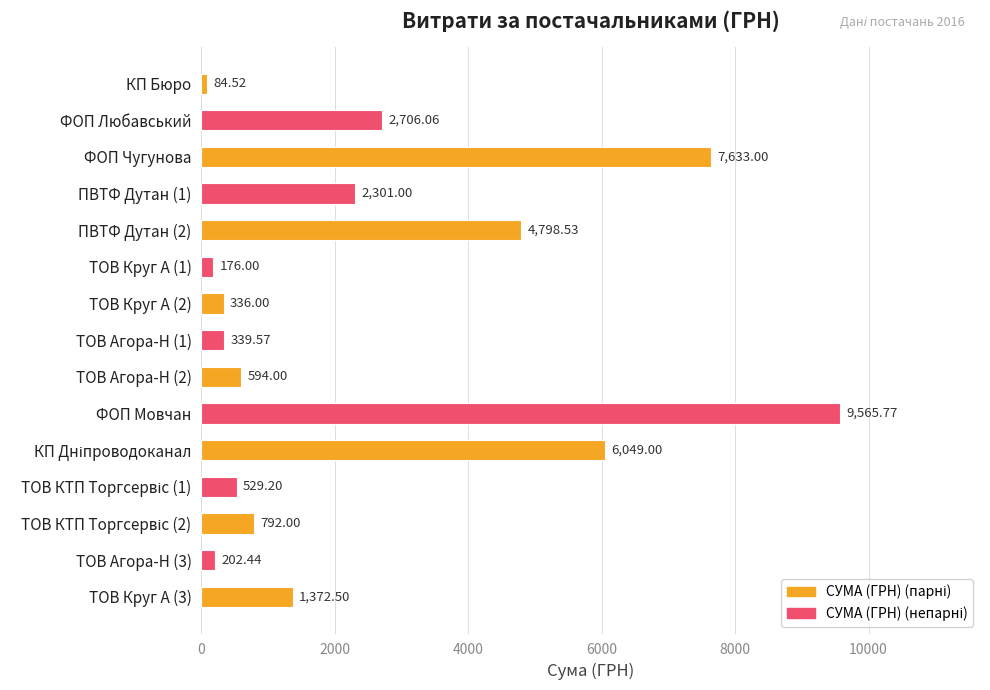

What is the ratio of the value at ФОП Любавський to the value at ПВТФ Дутан (2)?

0.6